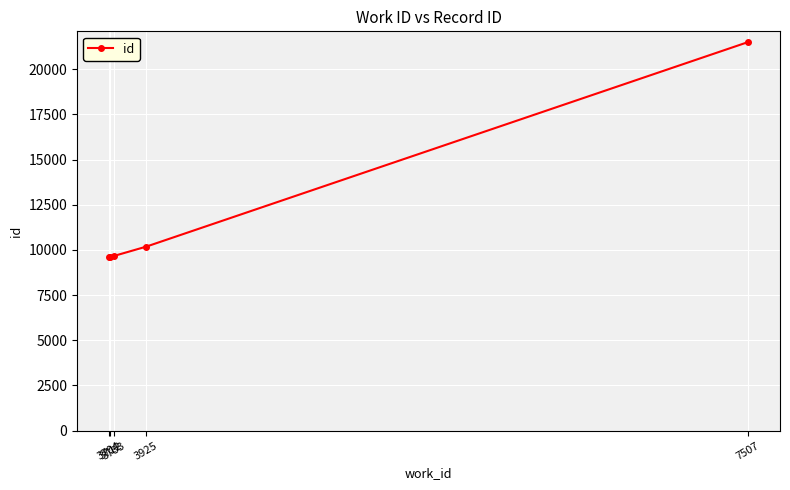

What is the change in value from 3712 to 7507?

+11892